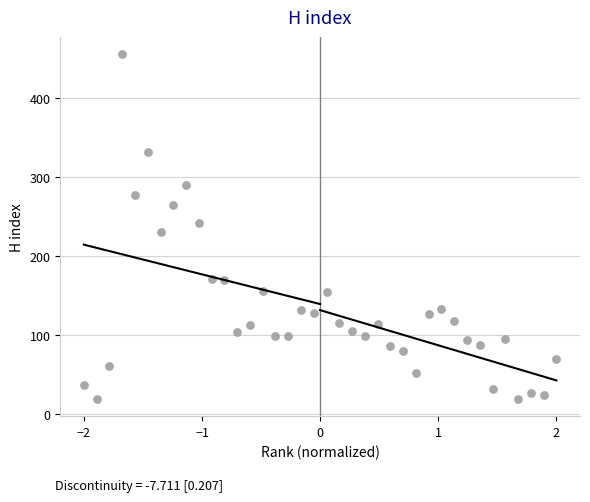

What is the range of Y values (max minus min)?

436